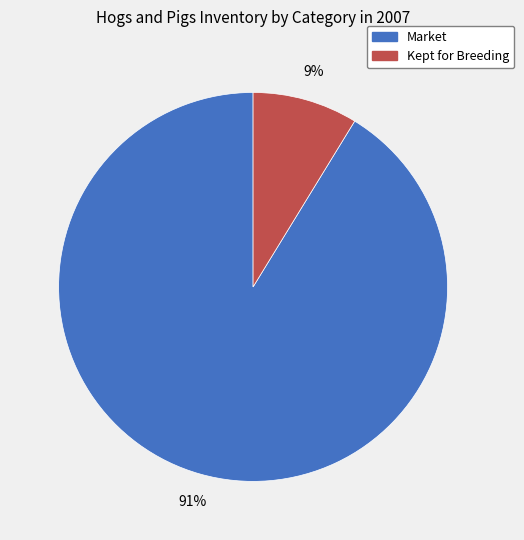

To the nearest percent, what percentage of the pie is Kept for Breeding?

9%